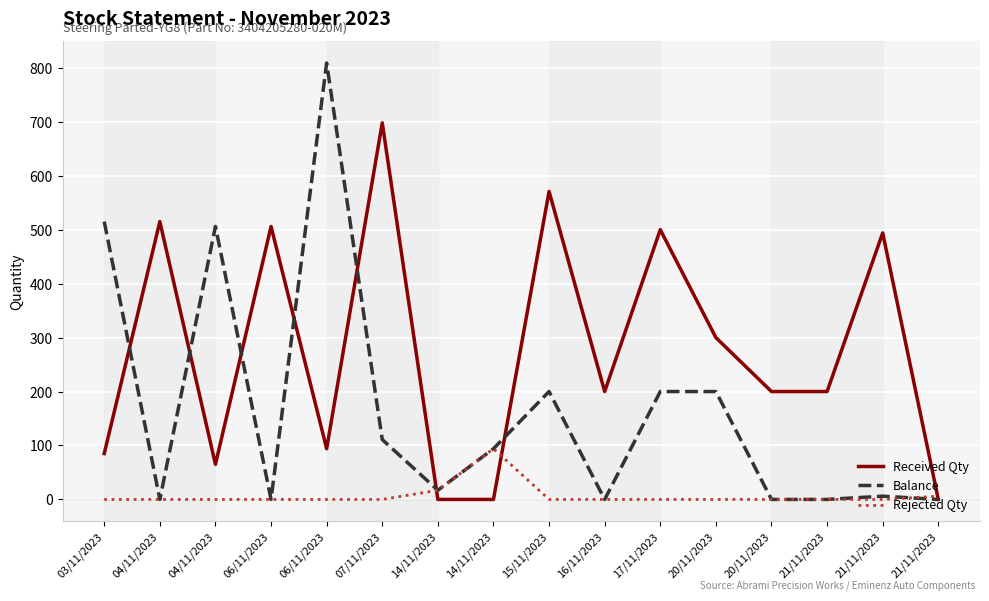

At which category does the chart reach its peak across all series?

06/11/2023